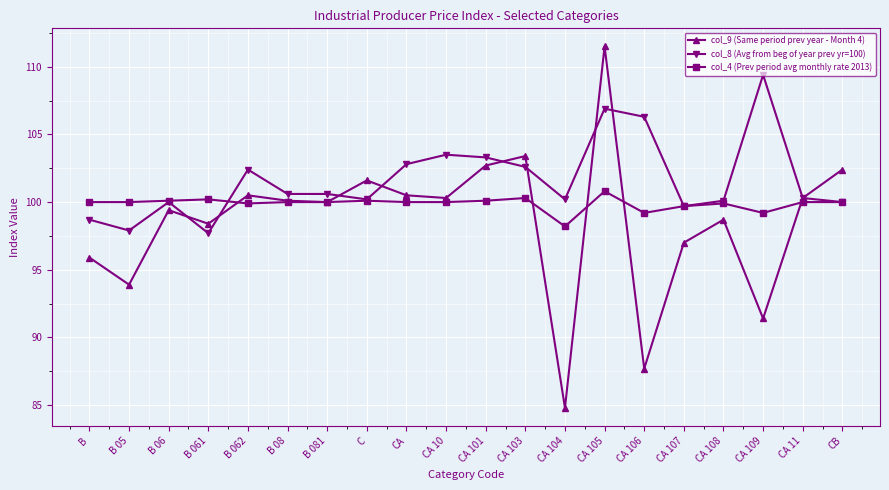

What is the label of the 18th point from the left?

CA 109